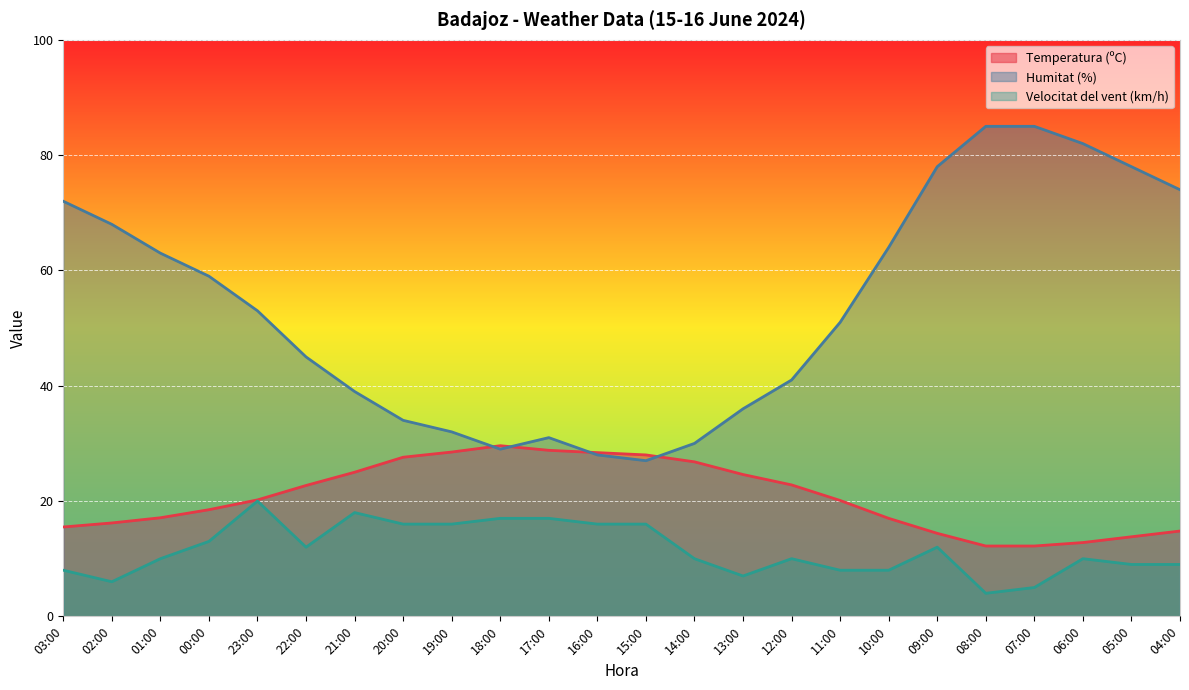

Rank the series at 01:00 from highest to lowest value.

Humitat (%), Temperatura (ºC), Velocitat del vent (km/h)